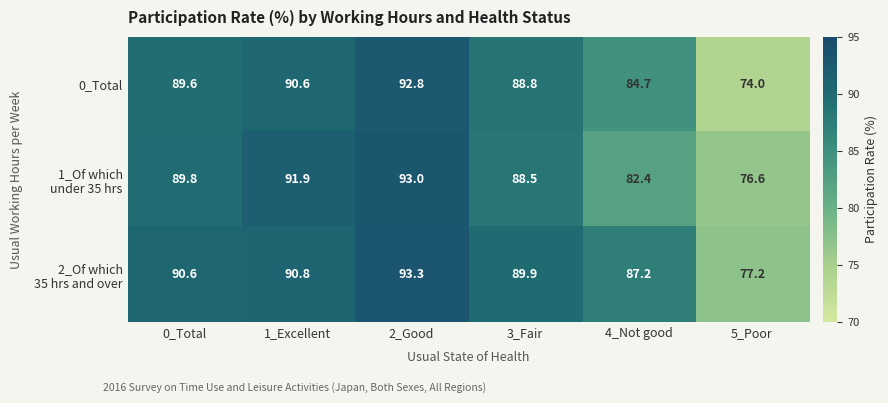

At which label is 0_Total closest to 83?

4_Not good